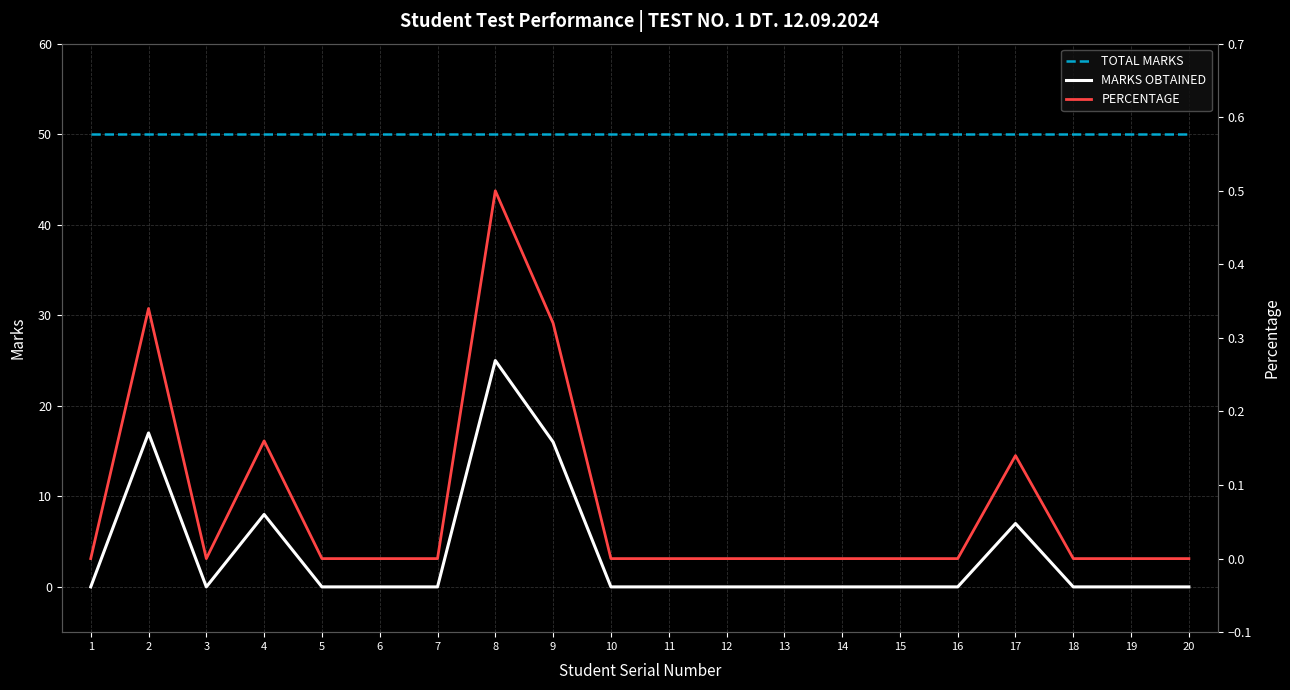

How many lines are shown in the chart?

3